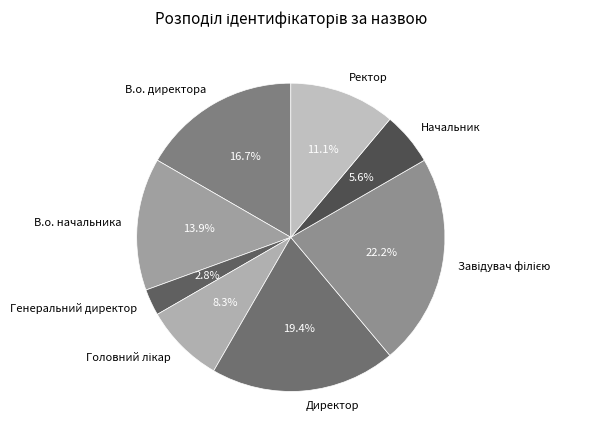

To the nearest percent, what is the difference between the В.о. начальника and Директор slice percentages?

6%